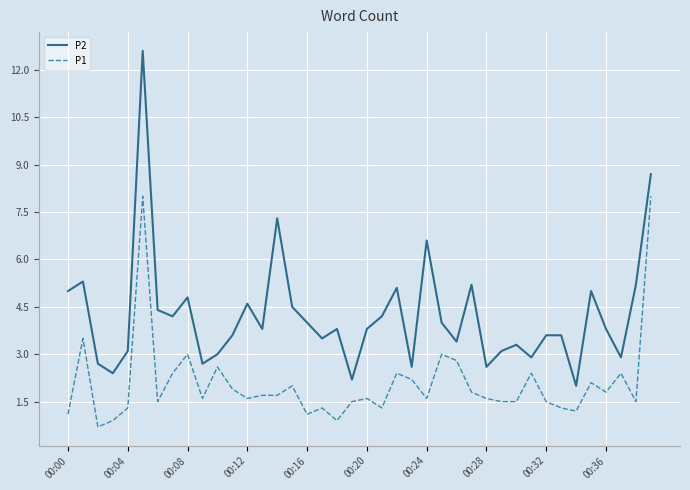

Rank the series by their maximum value, from lowest to highest.

P1, P2